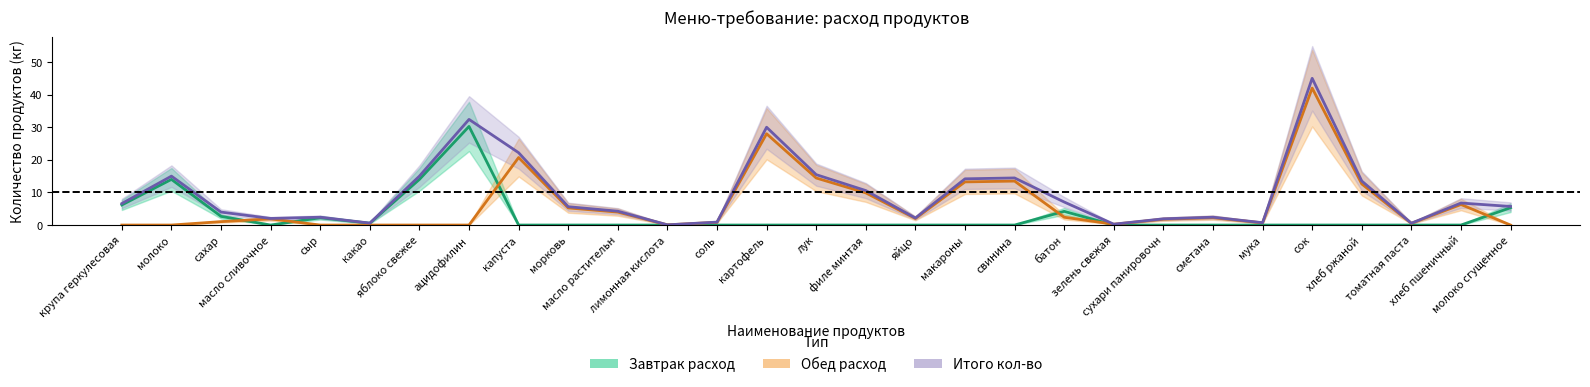

What is the label of the 8th point from the left?

ацидофилин